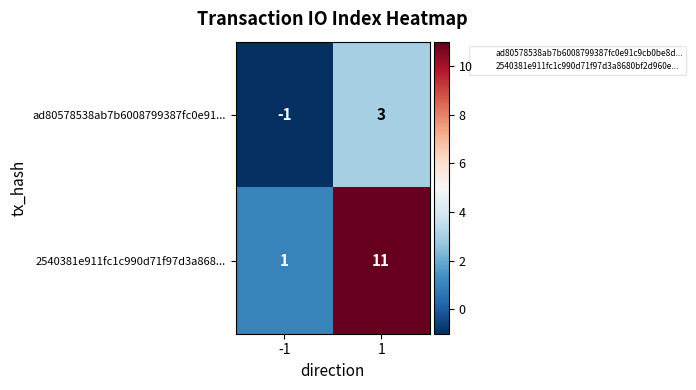

Reading left to right, transcribe all the data shown in this chart.

ad80578538ab7b6008799387fc0e91...: -1=-1	1=3
2540381e911fc1c990d71f97d3a868...: -1=1	1=11